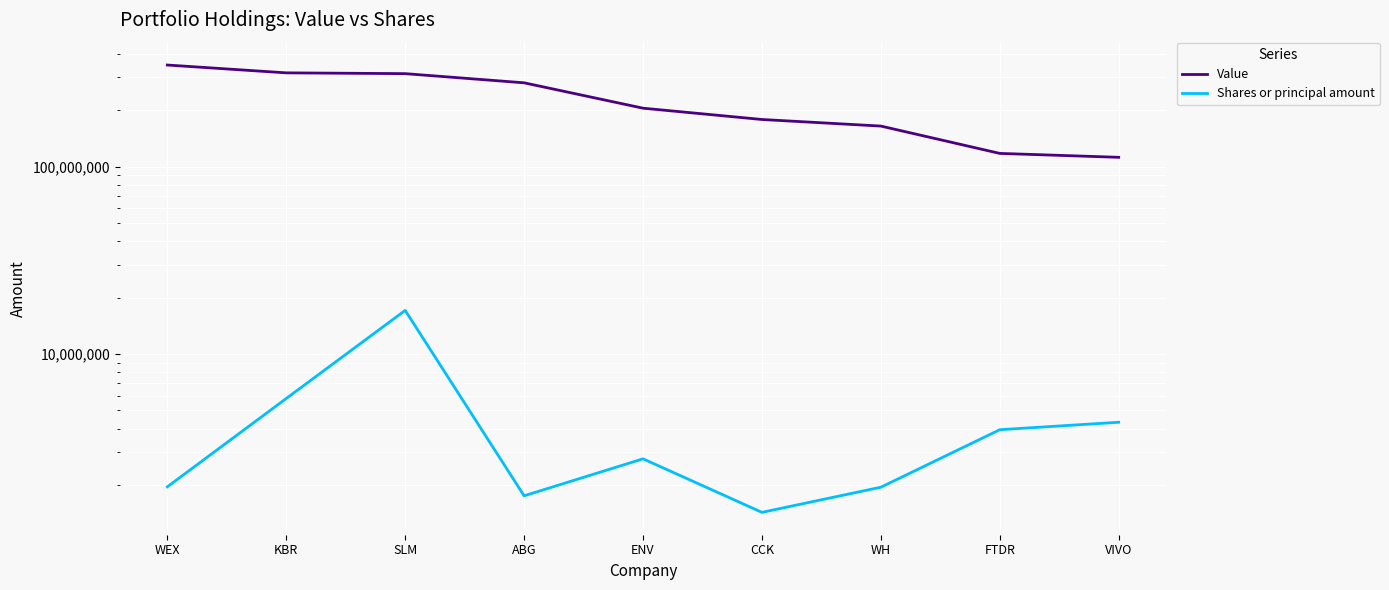

What is the difference between the highest and lowest values at WH?

162772056